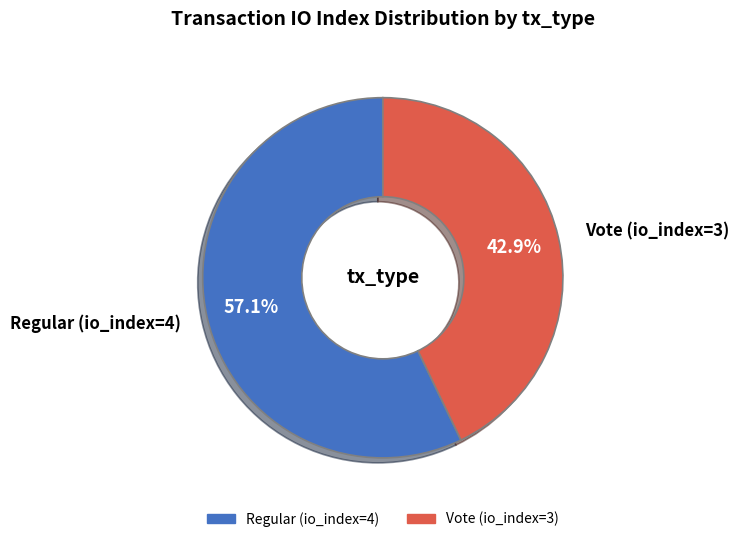

Which has a higher value, Vote (io_index=3) or Regular (io_index=4)?

Regular (io_index=4)